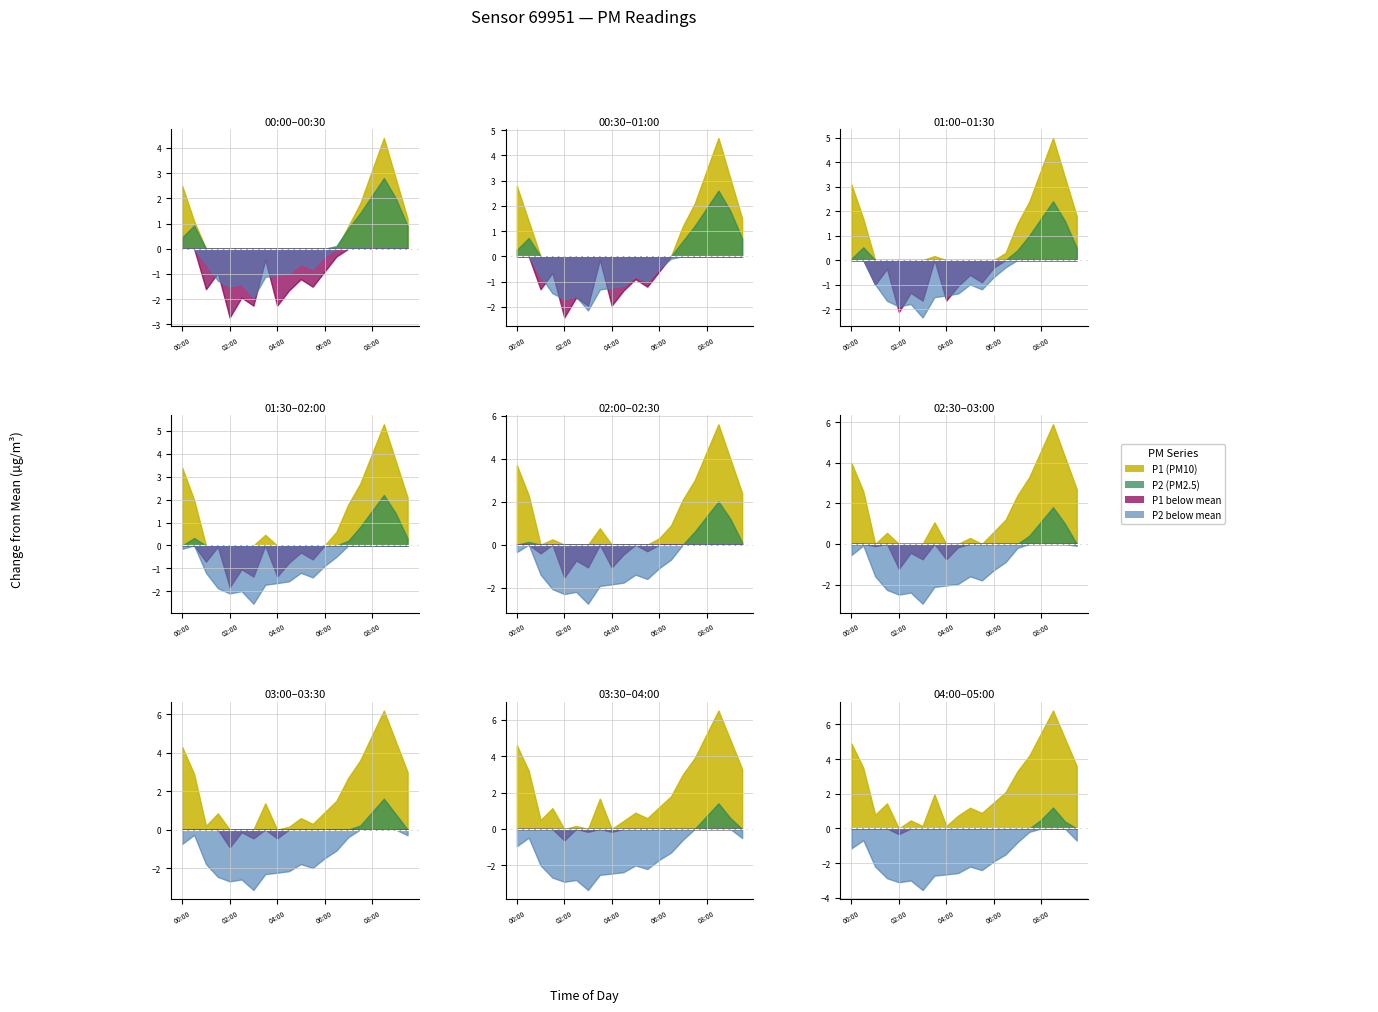

What is the total value across all series at 03:30?

11.2